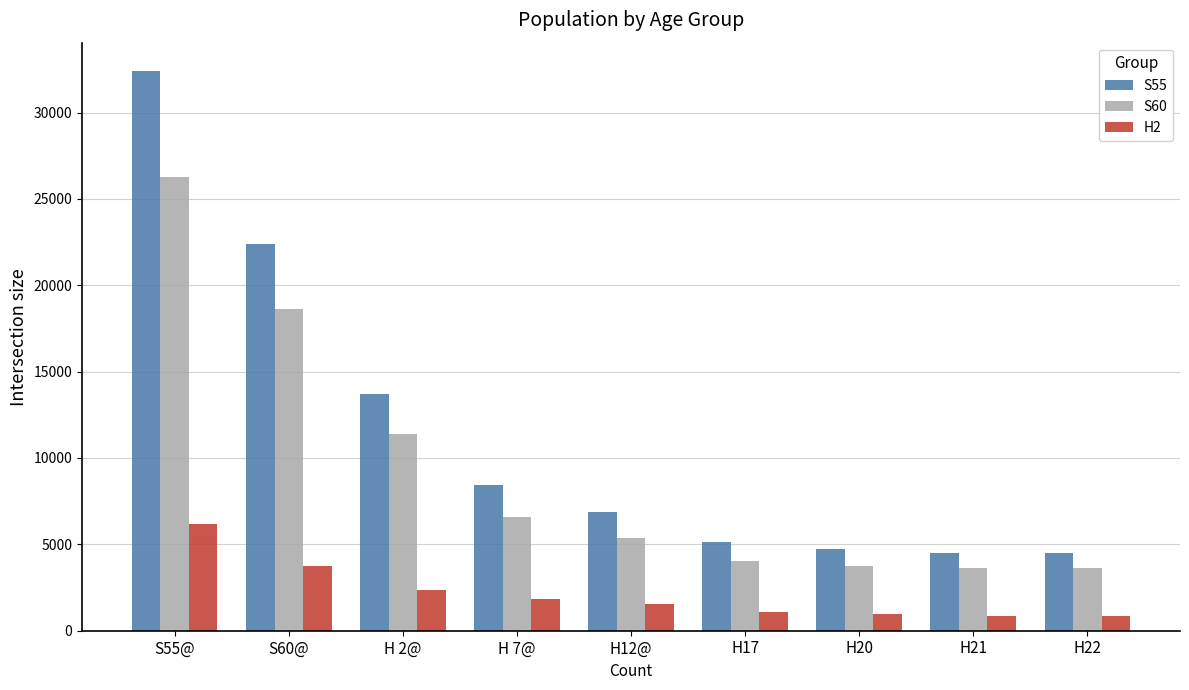

Which series has the widest spread of values?

S55